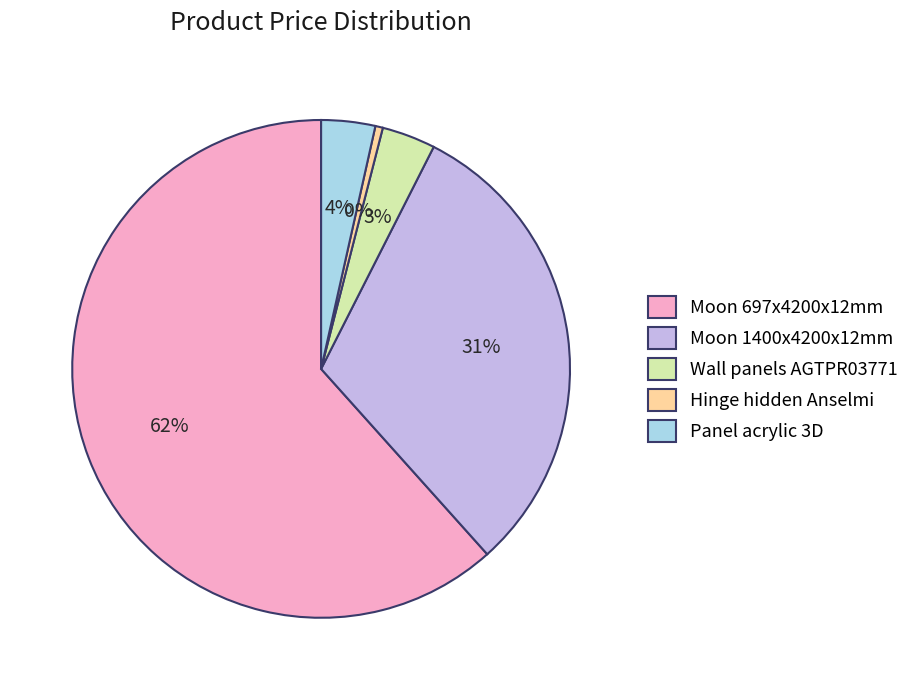

Which has a higher value, Moon 1400x4200x12mm or Panel acrylic 3D?

Moon 1400x4200x12mm